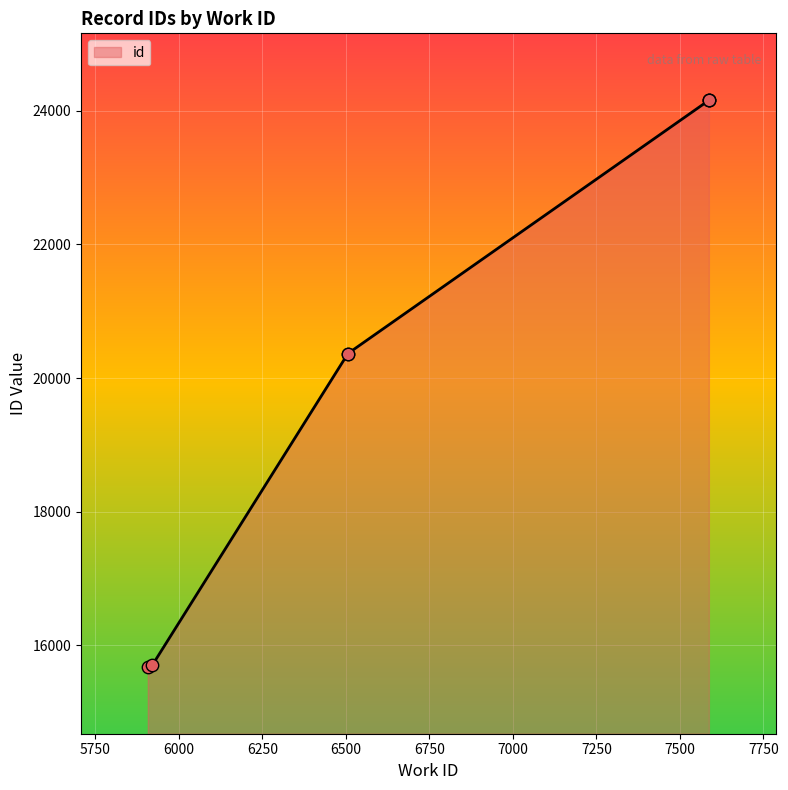

Which has a higher value, 6506 or 6506?

6506